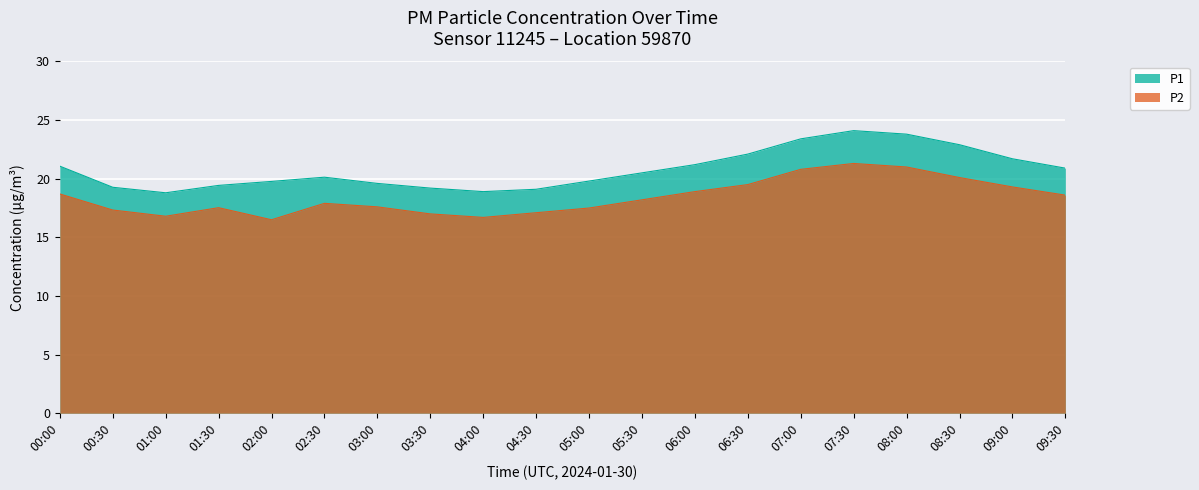

The value of P1 at 08:30 is 22.9. True or false?

True